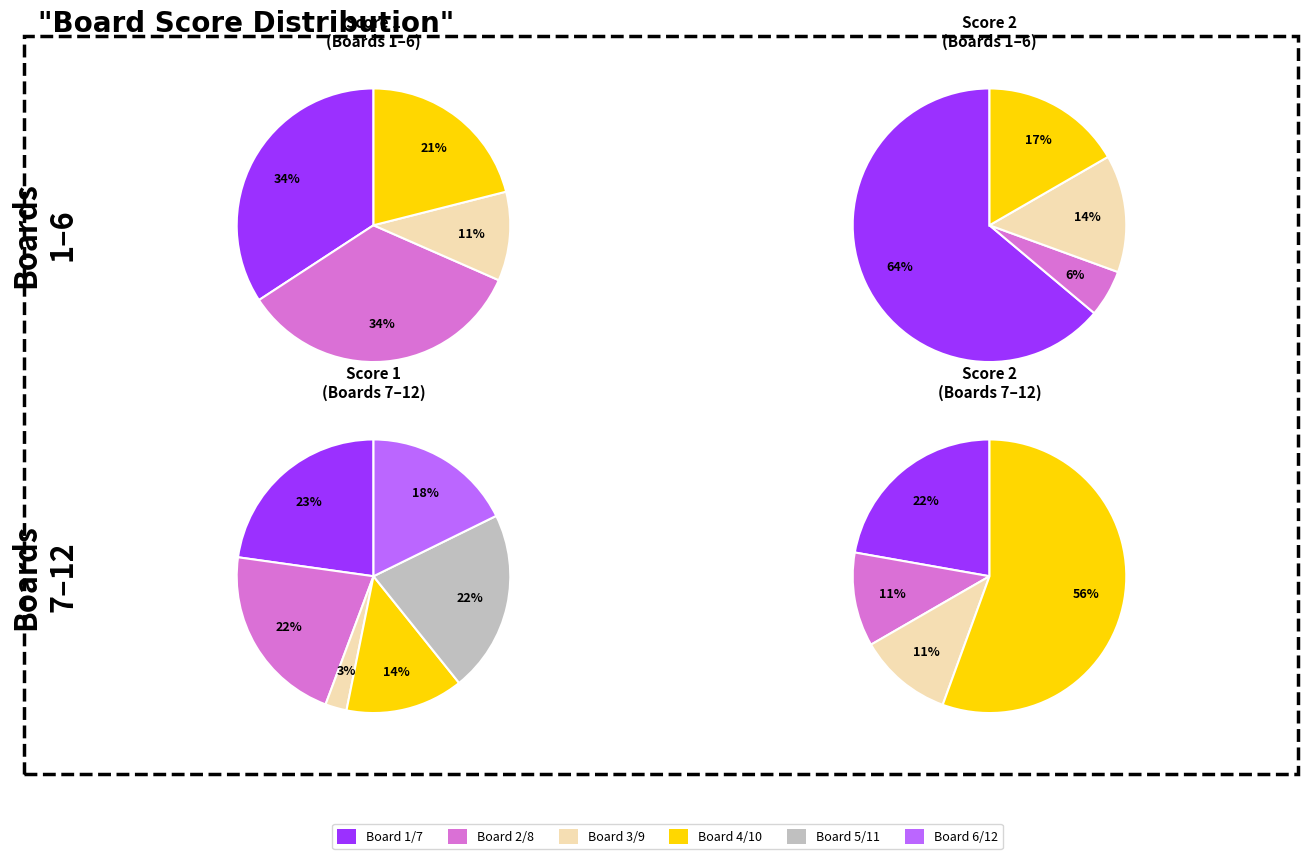

To the nearest percent, what is the difference between the 6 and 9 slice percentages?

2%